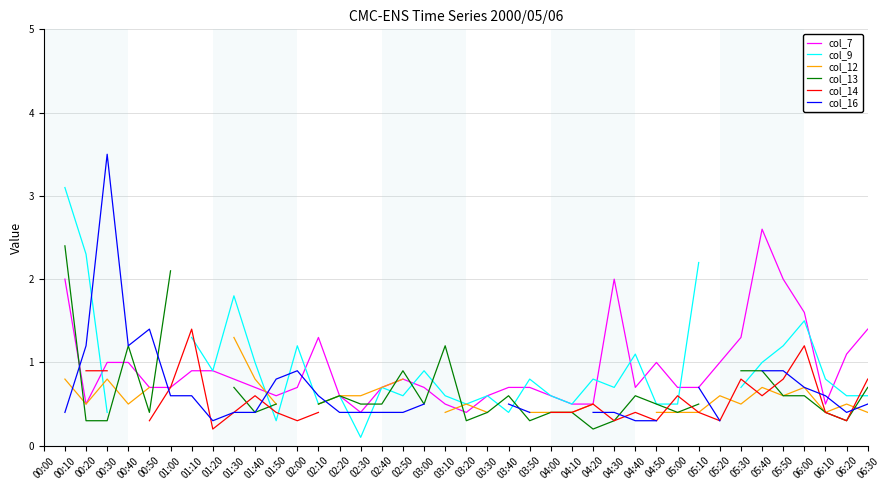

The value of col_7 at 04:50 is 1.0. True or false?

True